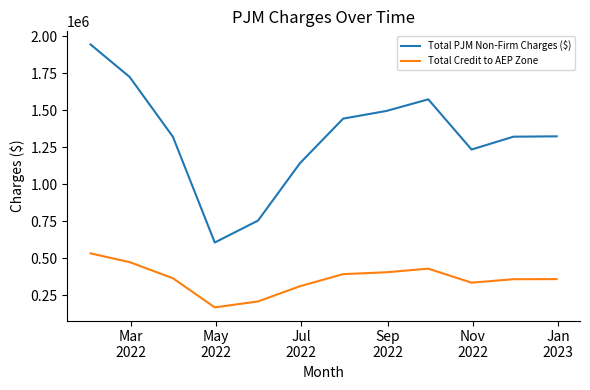

Rank the series by their average value, from highest to lowest.

Total PJM Non-Firm Charges ($), Total Credit to AEP Zone